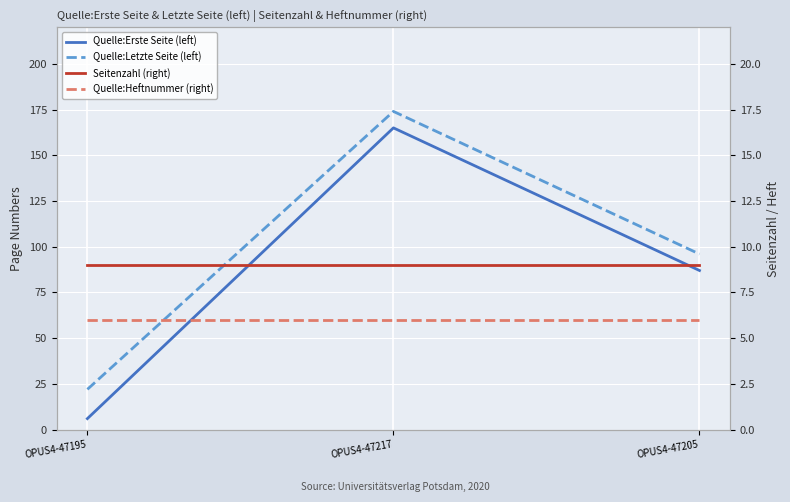

Which series has the widest spread of values?

Quelle:Erste Seite (left)